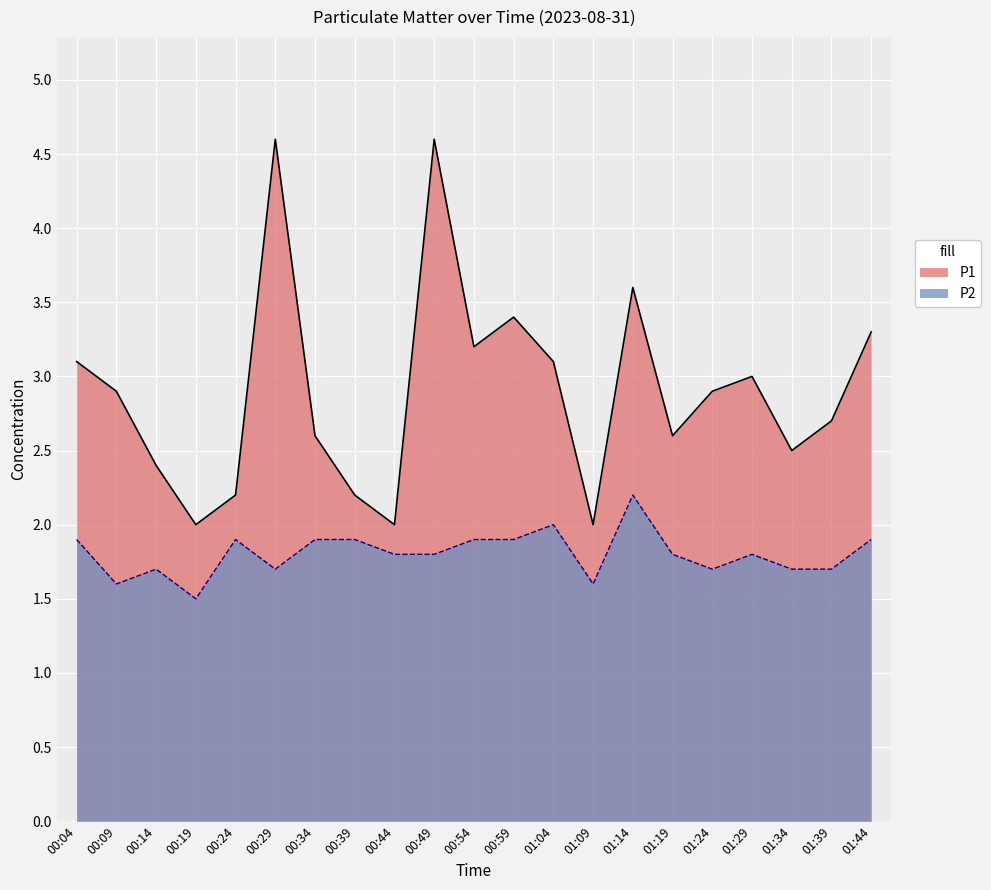

True or false: P1 and P2 intersect in this chart.

False